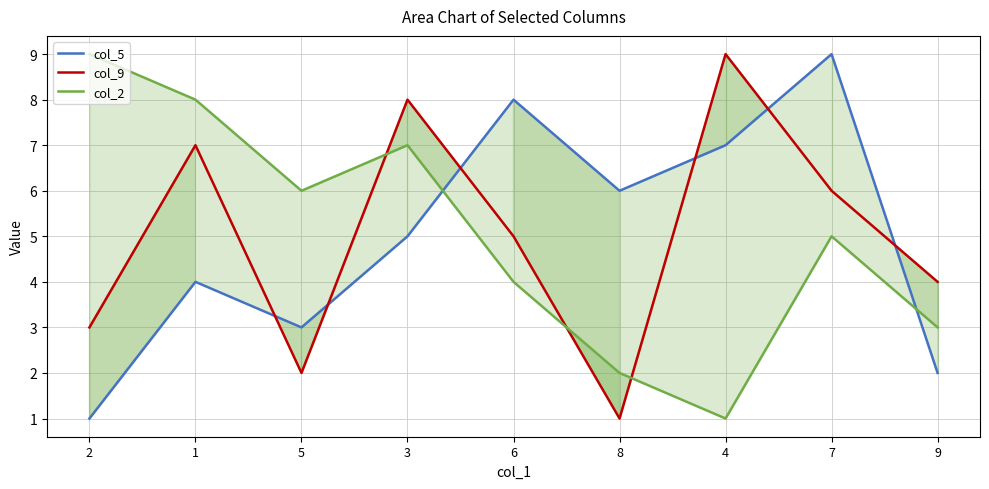

How many data points in col_5 are above 5?

4